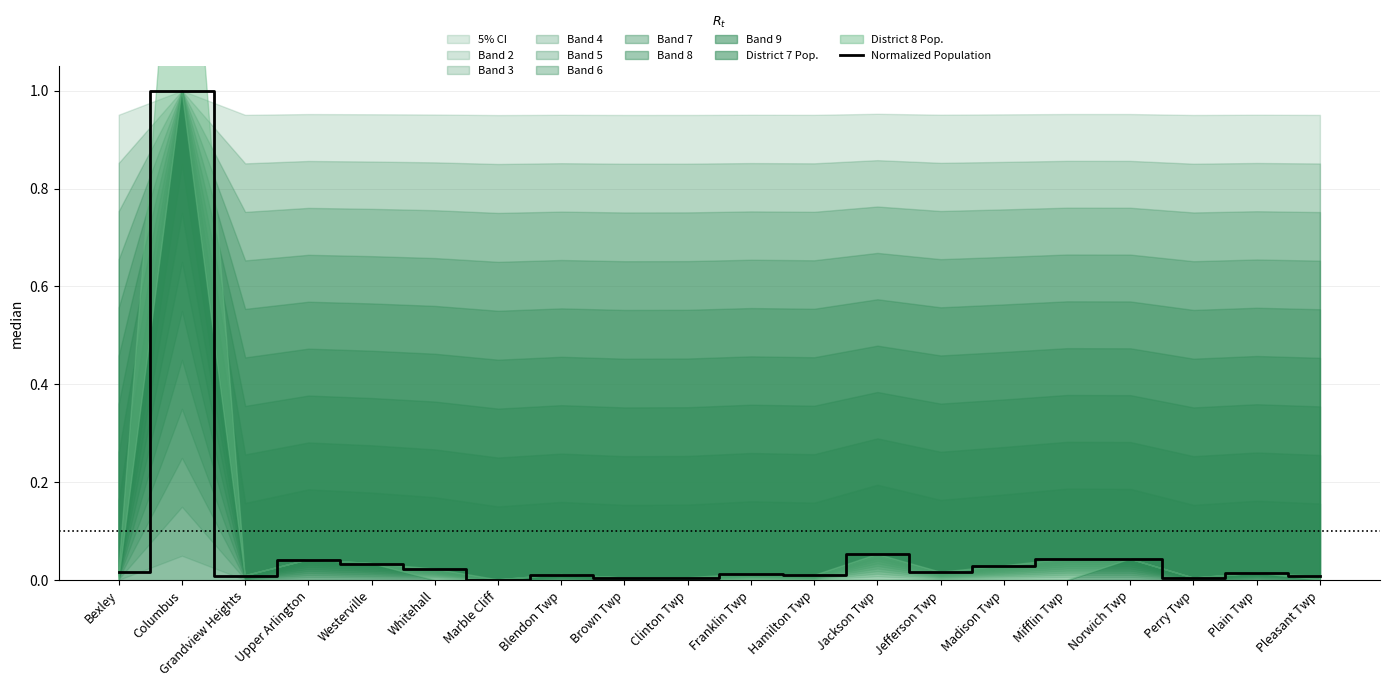

How many lines are shown in the chart?

1